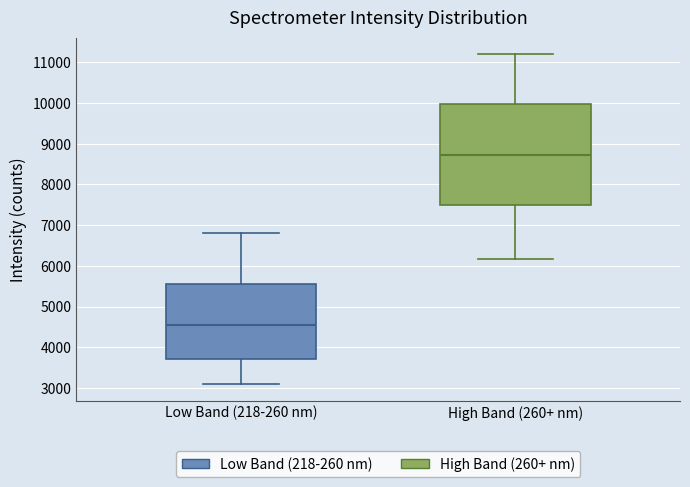

Comparing the boxes themselves (not the whiskers), which one is the tallest?

High Band (260+ nm)